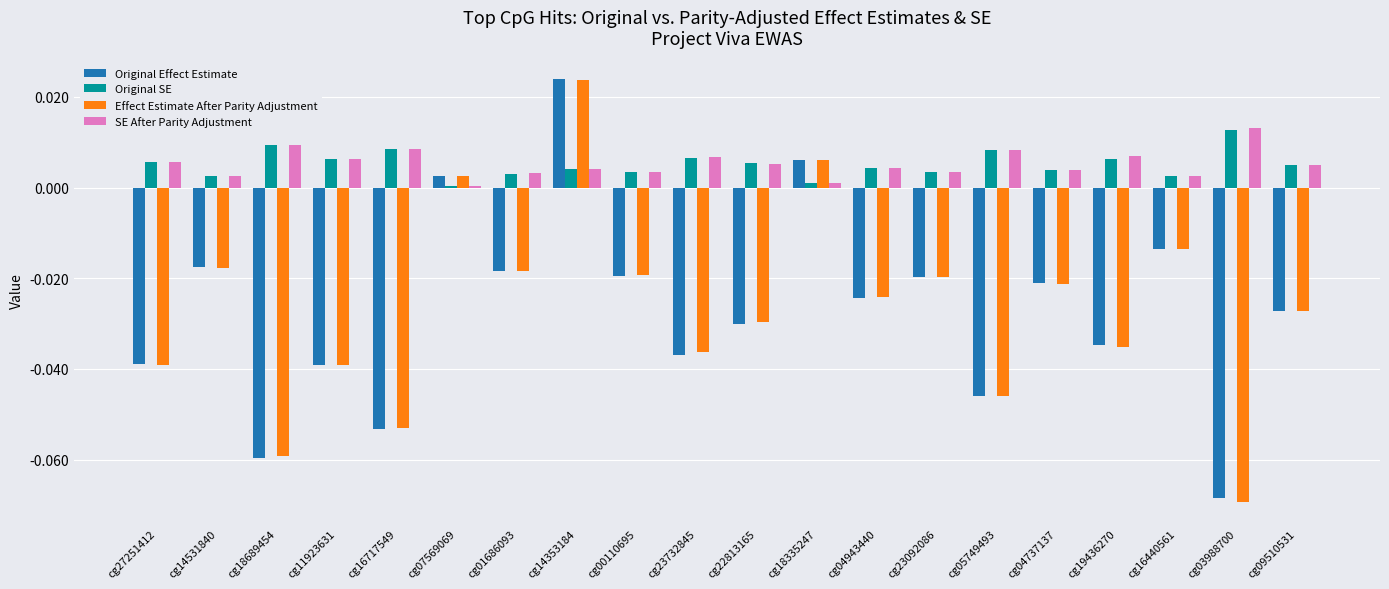

True or false: Original Effect Estimate has a value of -0.0 at cg01686093.

True